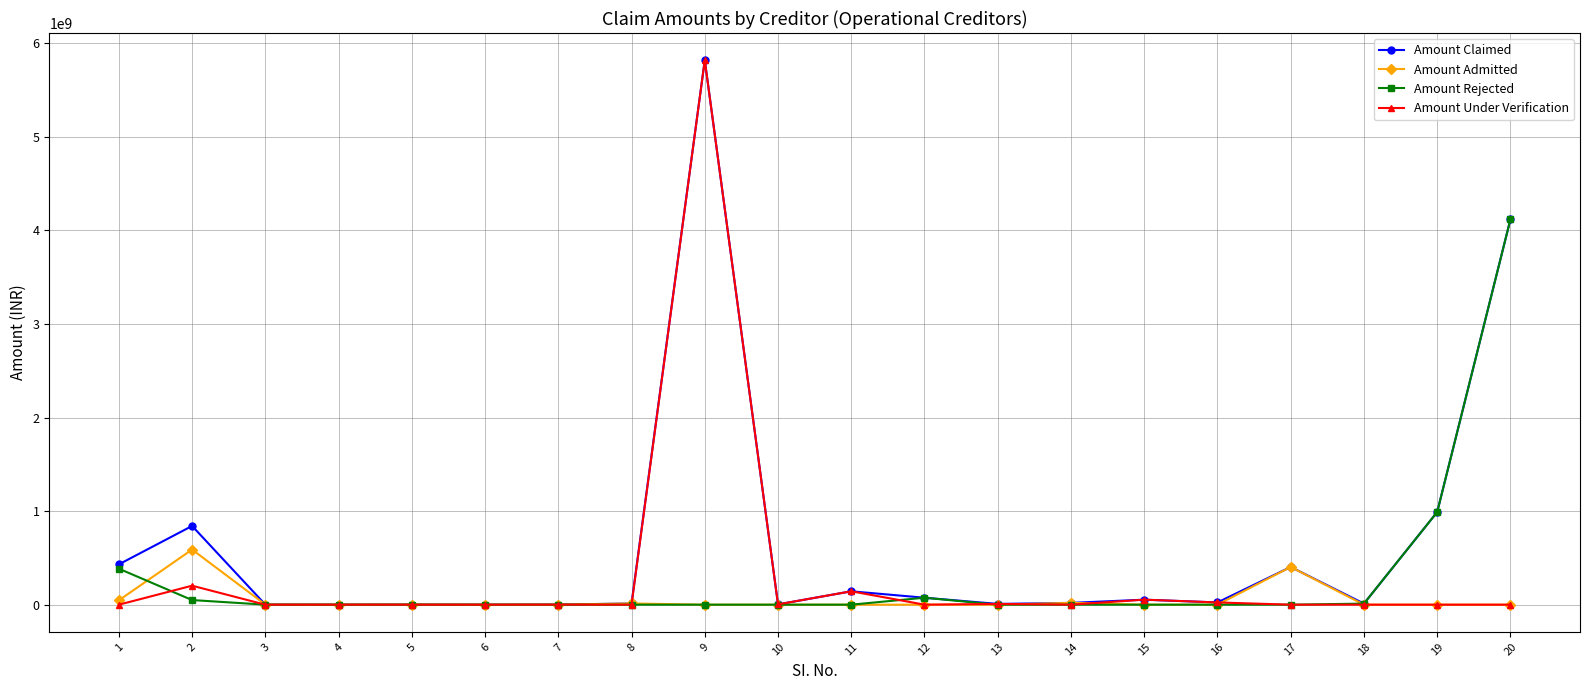

What is the maximum value for Amount Claimed?

5819997149